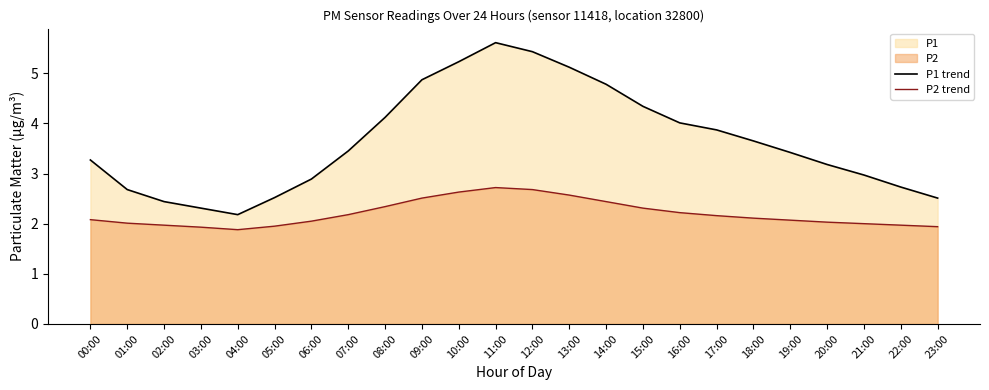

At which label does P2 trend first exceed 2?

00:00